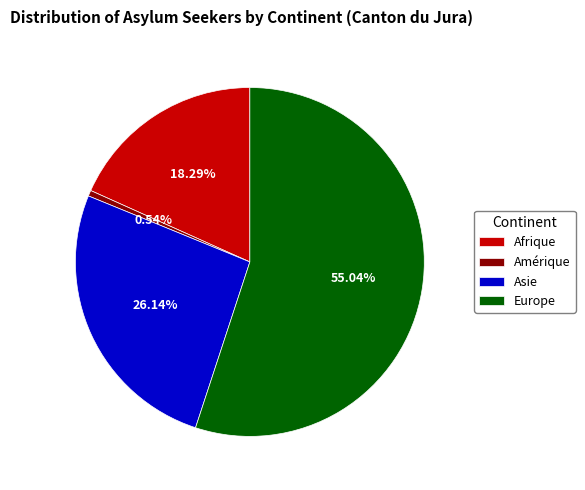

What is the largest slice in the pie chart?

Europe